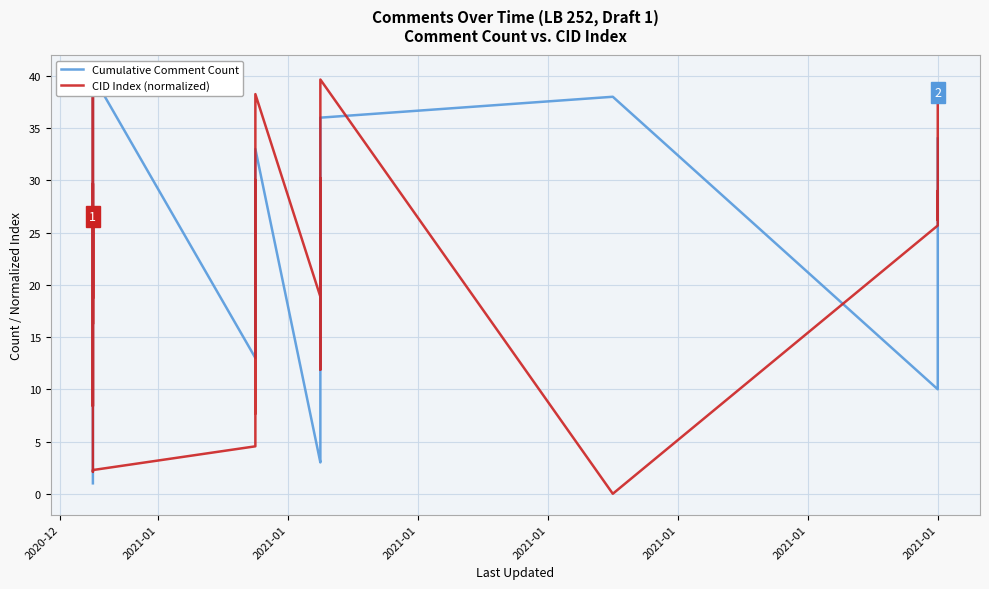

How many lines are shown in the chart?

2